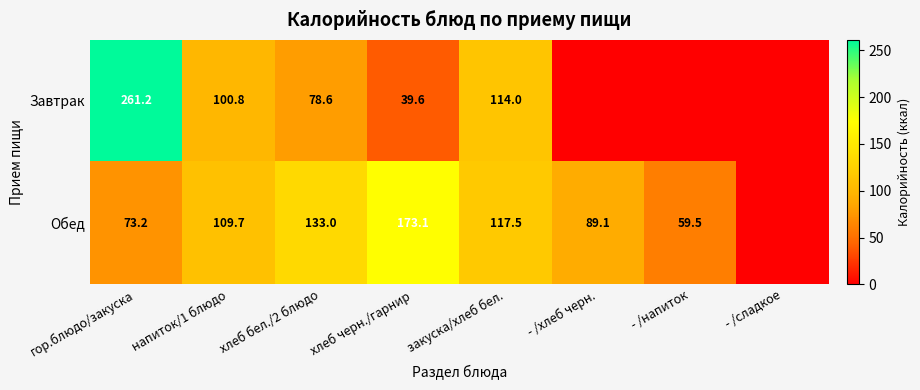

What is the sum of the Обед values at напиток/1 блюдо and хлеб черн./гарнир?

282.8